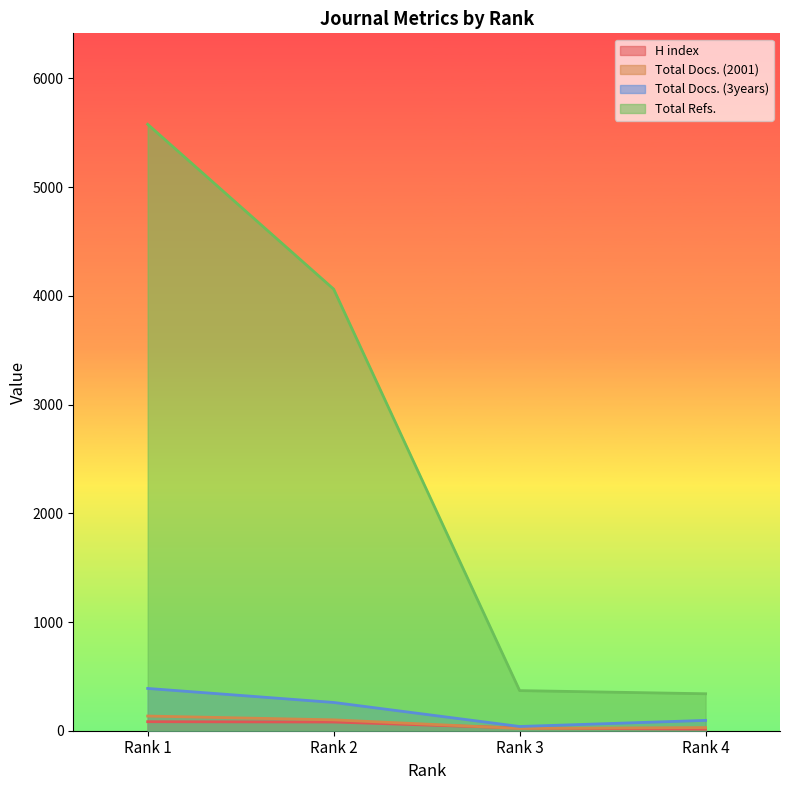

What is the average value of the H index series?

50